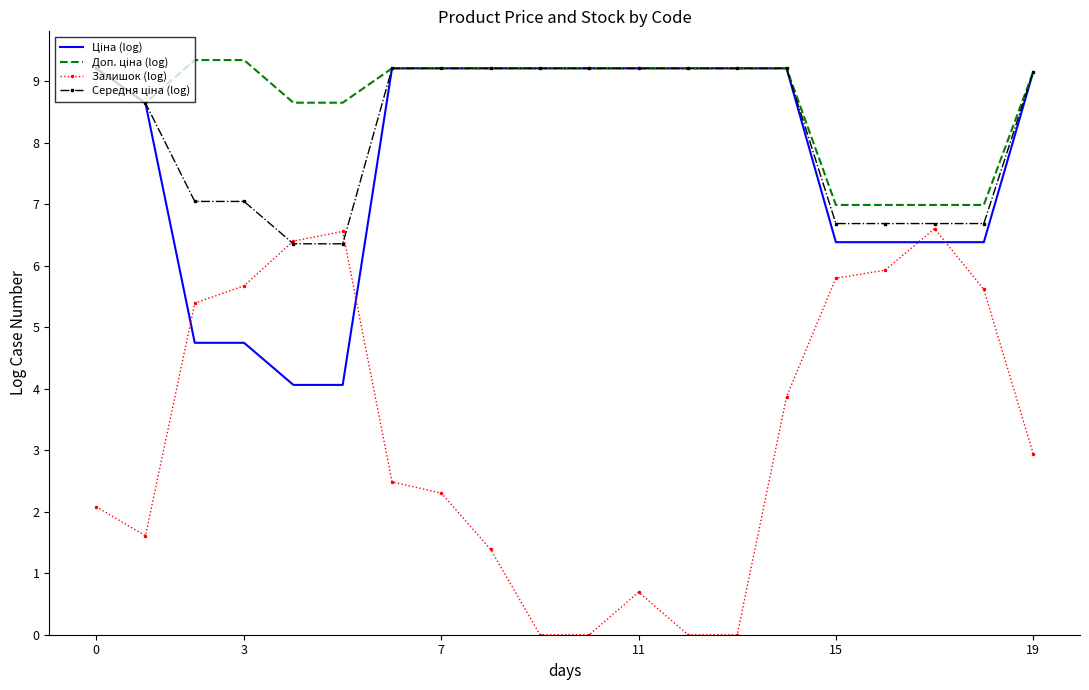

Which series has the widest spread of values?

Залишок (log)